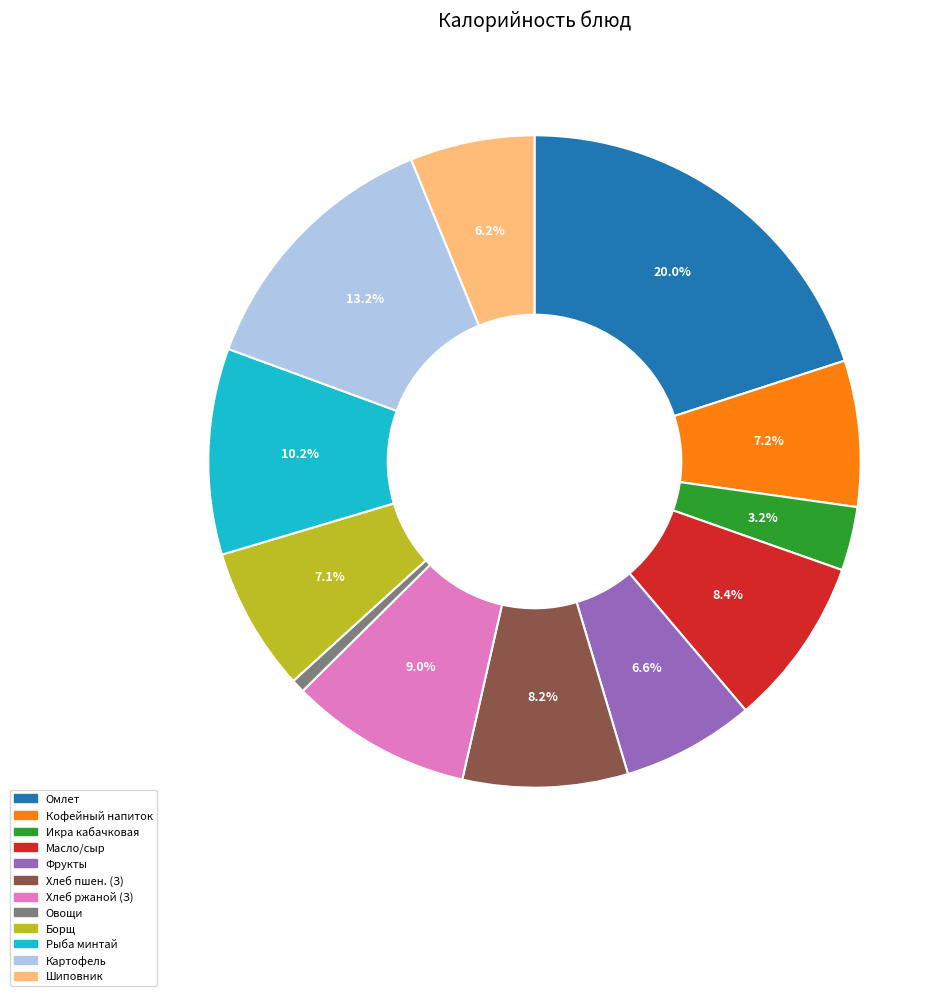

Is the sum of Икра кабачковая and Шиповник greater than half?

No